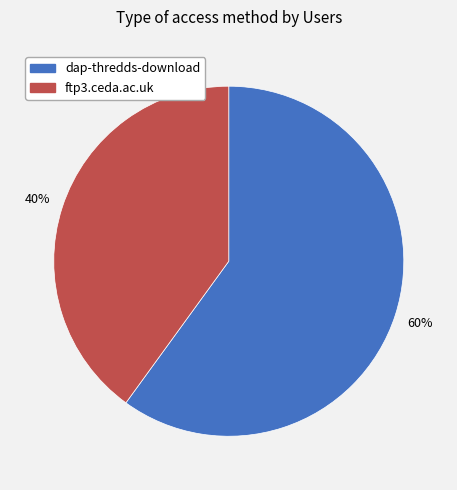

How many segments does this pie chart have?

2